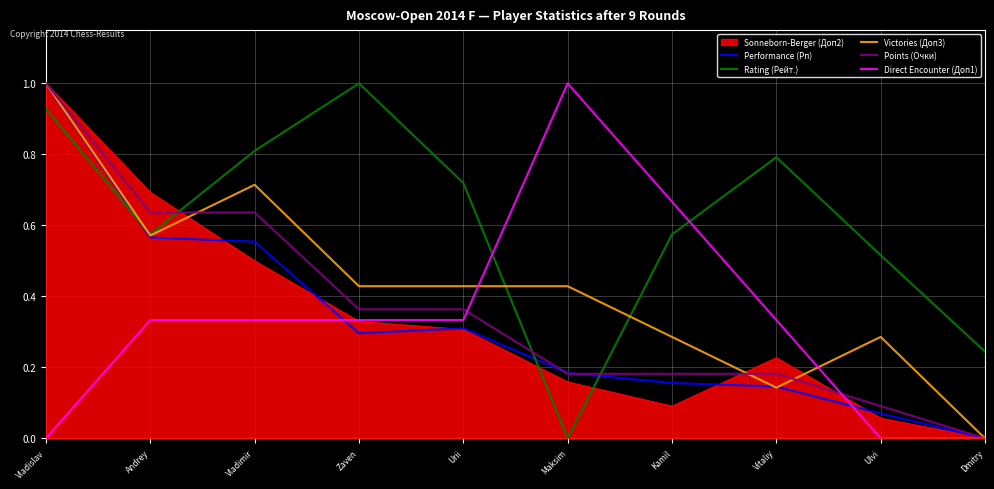

Which series changed the most between Vladislav and Andrey?

Performance (Рп)